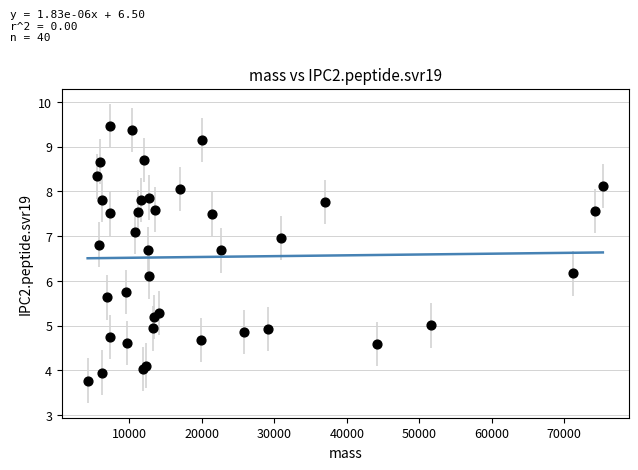

What is the range of Y values (max minus min)?

5.7